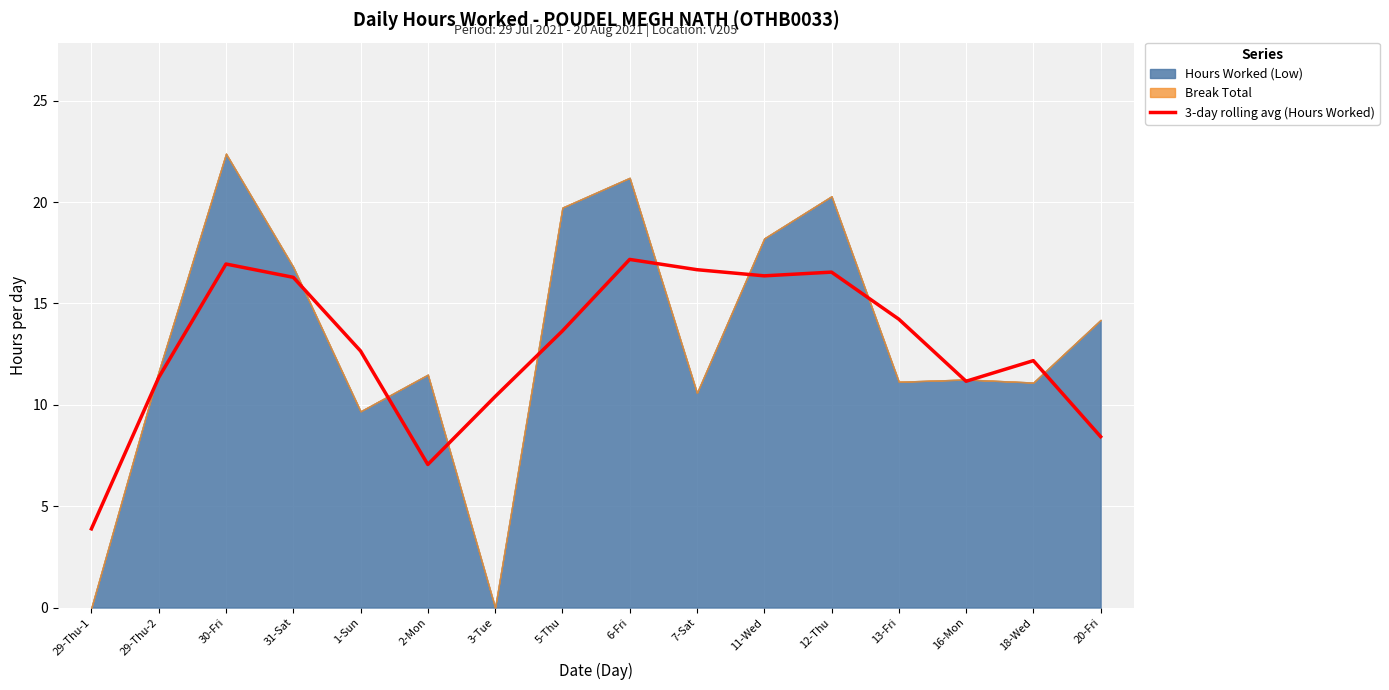

How many interior local peaks (higher than both neighbors) does the data have?

4